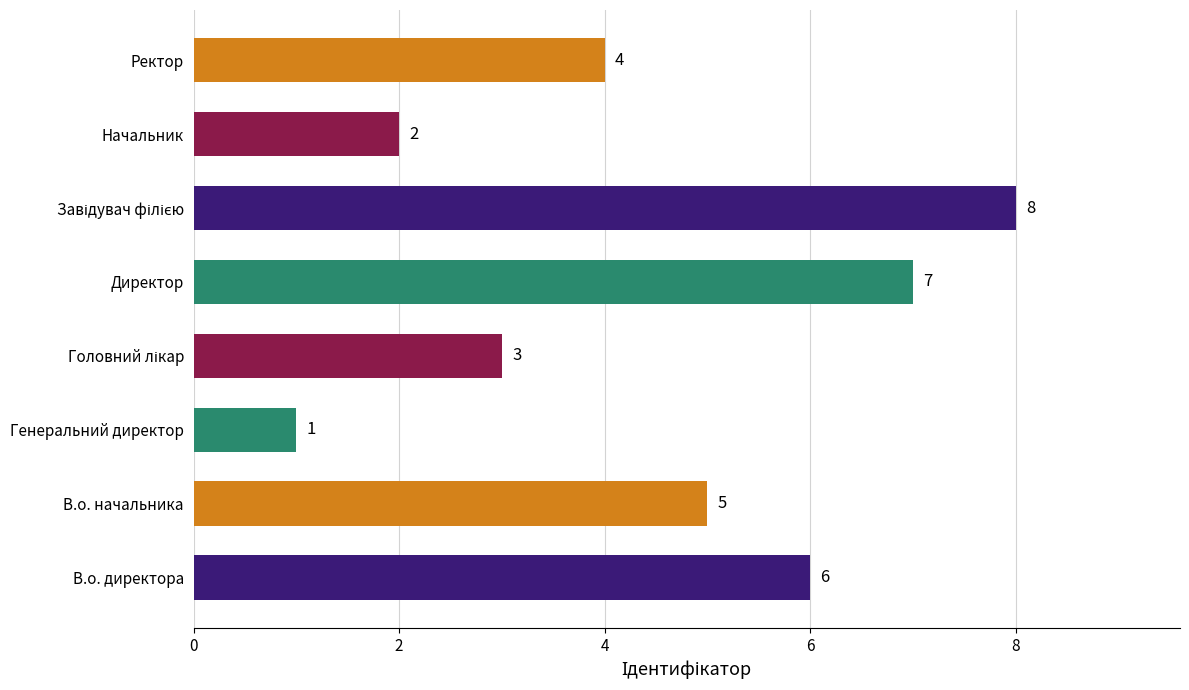

Between Начальник and Генеральний директор, which is larger?

Начальник